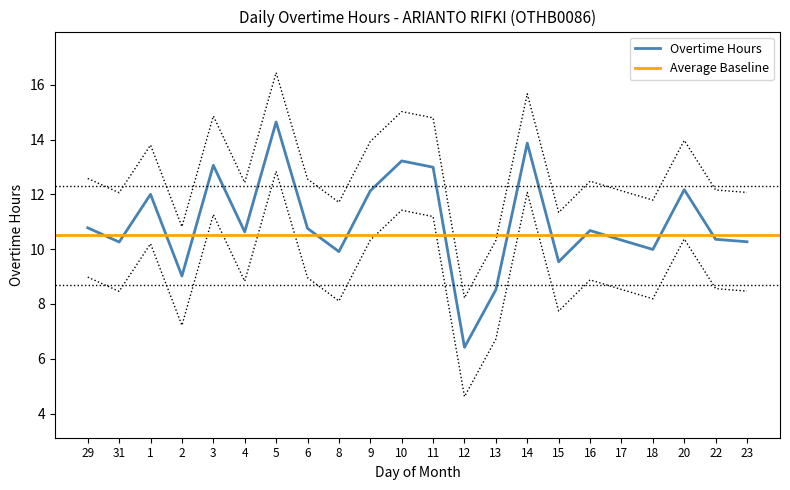

Where does the data first go above 12?

29